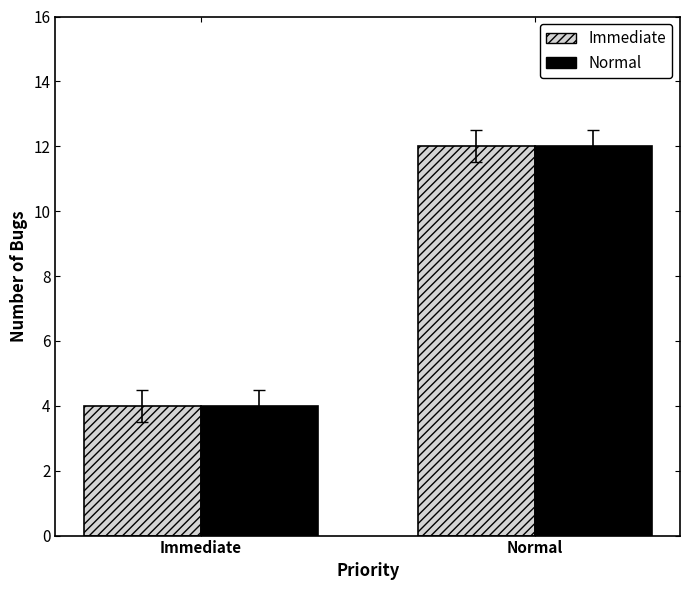

Reading right to left, transcribe all the data shown in this chart.

Immediate: 12	4
Normal: 12	4